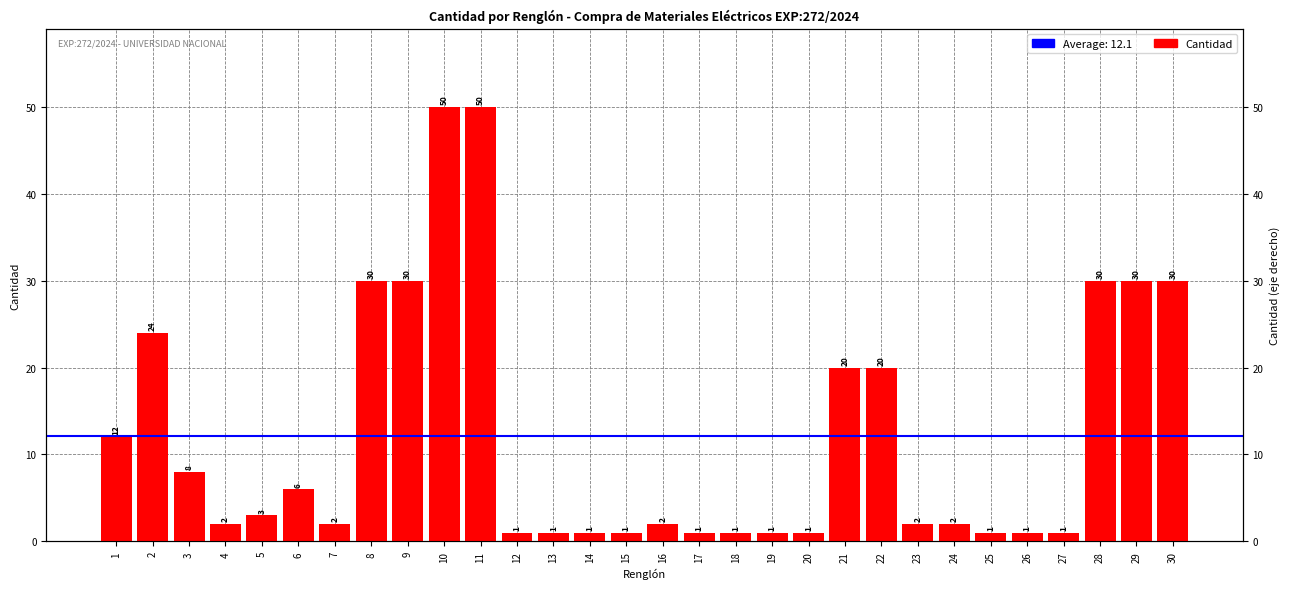

How many data points are above 2?

14